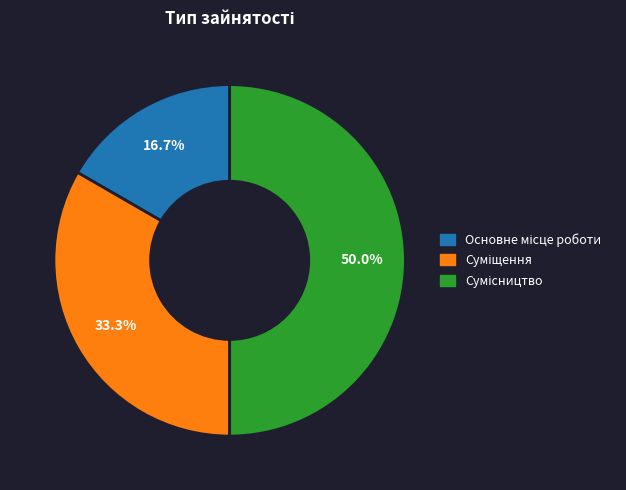

To the nearest percent, what percentage of the pie is Сумісництво?

50%